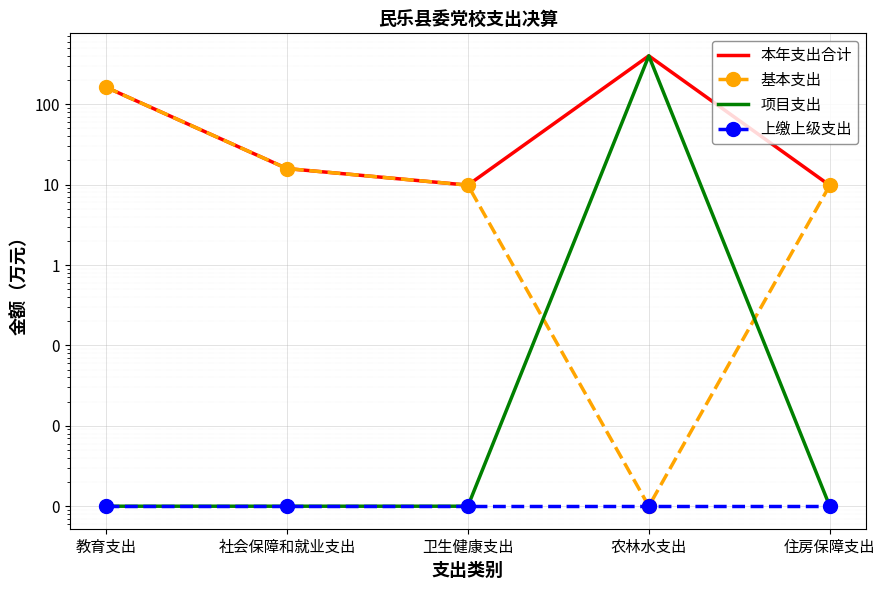

List the series in order of their peak value, lowest first.

上缴上级支出, 基本支出, 本年支出合计, 项目支出